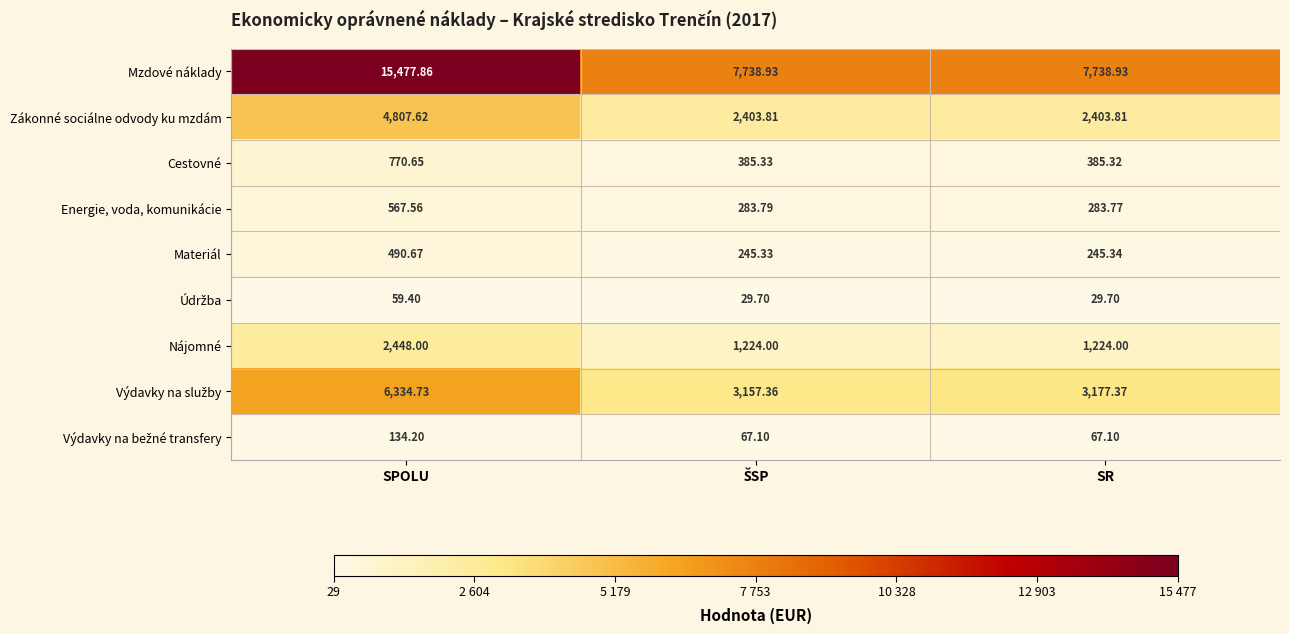

Which series changed the most between SPOLU and SR?

Mzdové náklady